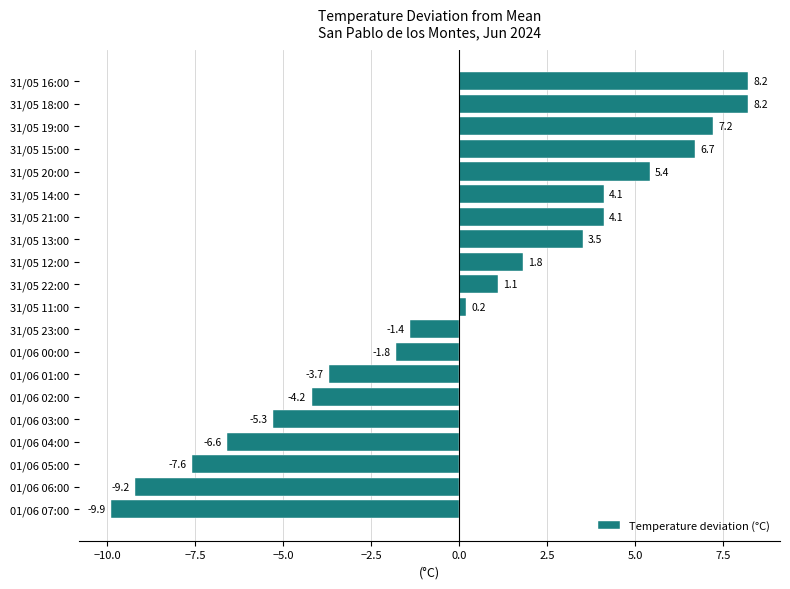

Reading bottom to top, what are all the values shown in this chart?

-9.9	-9.2	-7.6	-6.6	-5.3	-4.2	-3.7	-1.8	-1.4	0.2	1.1	1.8	3.5	4.1	4.1	5.4	6.7	7.2	8.2	8.2